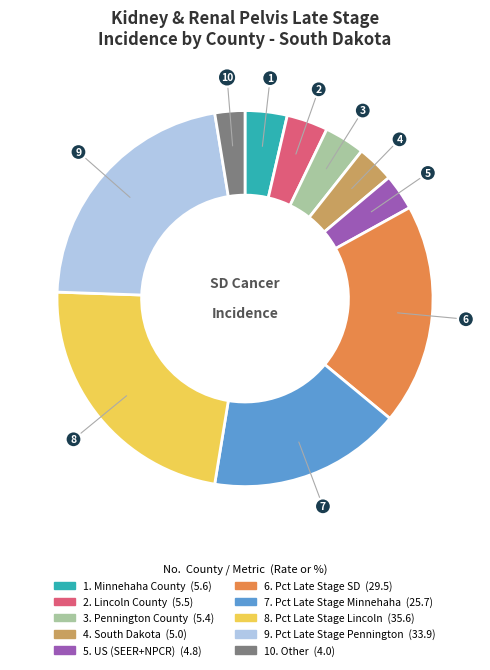

Is there any slice that represents more than half of the pie?

No